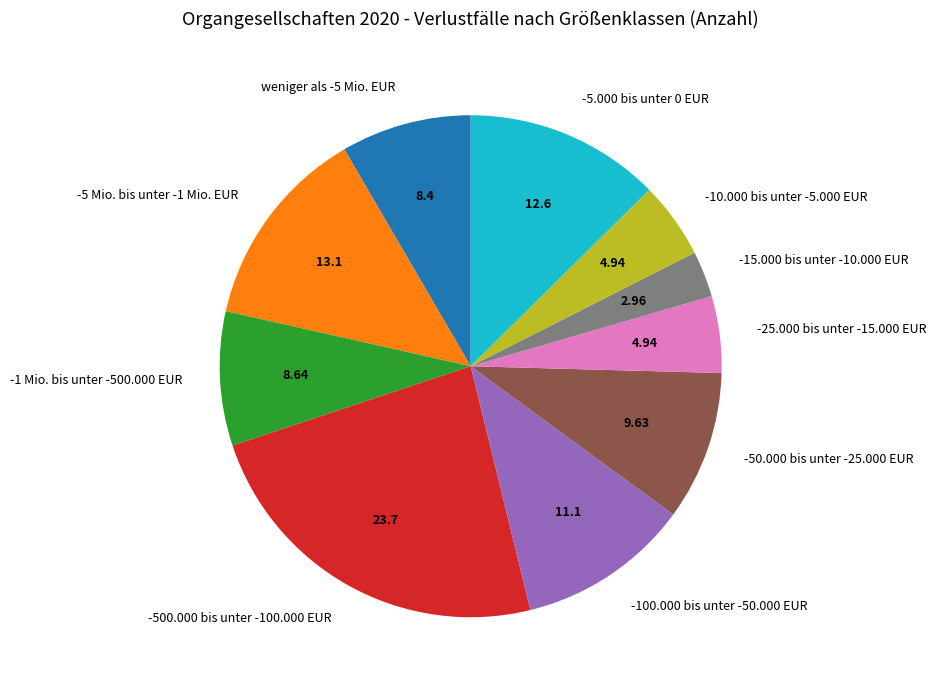

Is the sum of -25.000 bis unter -15.000 EUR and weniger als -5 Mio. EUR greater than half?

No